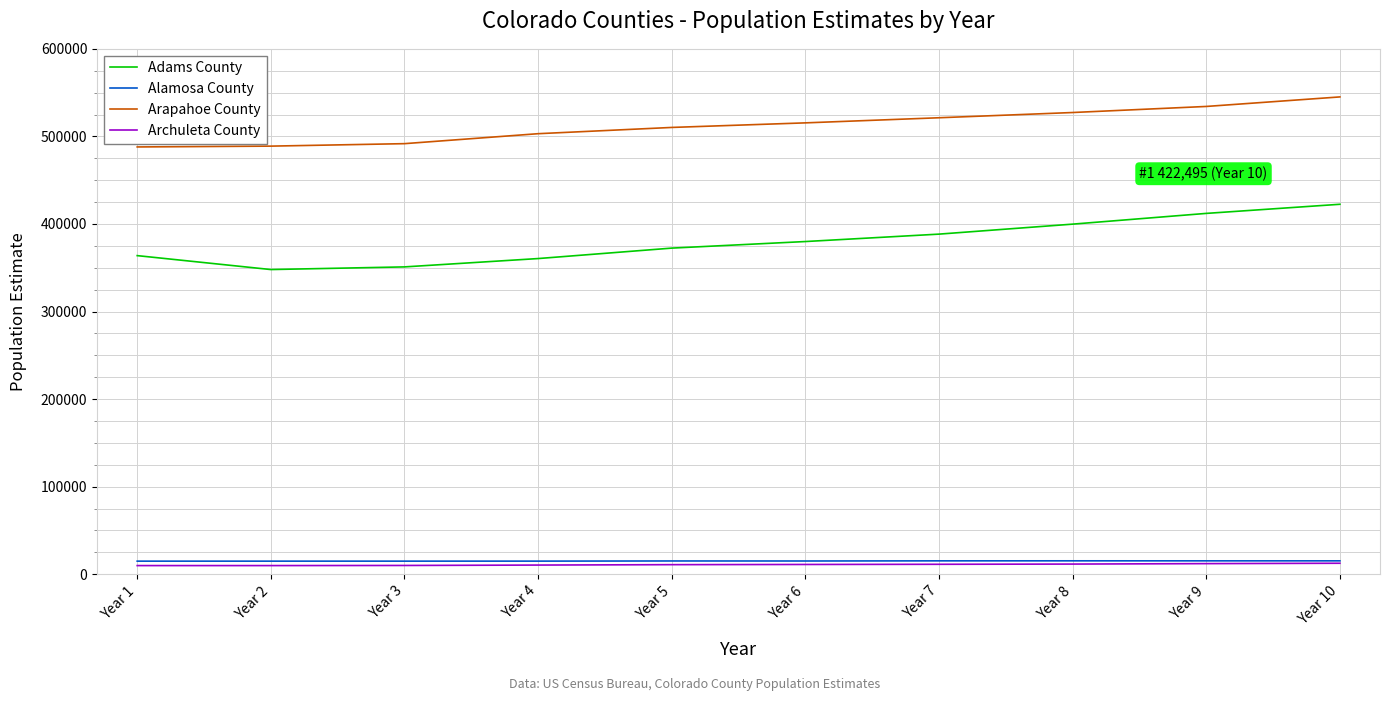

What is the minimum value for Arapahoe County?

487967